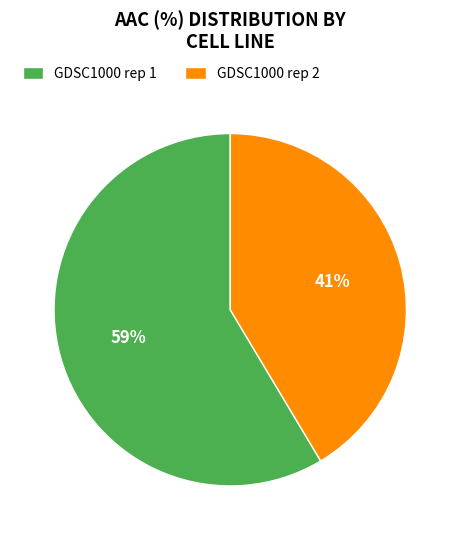

Approximately how many times larger is the value at GDSC1000 rep 1 compared to GDSC1000 rep 2?

1.4